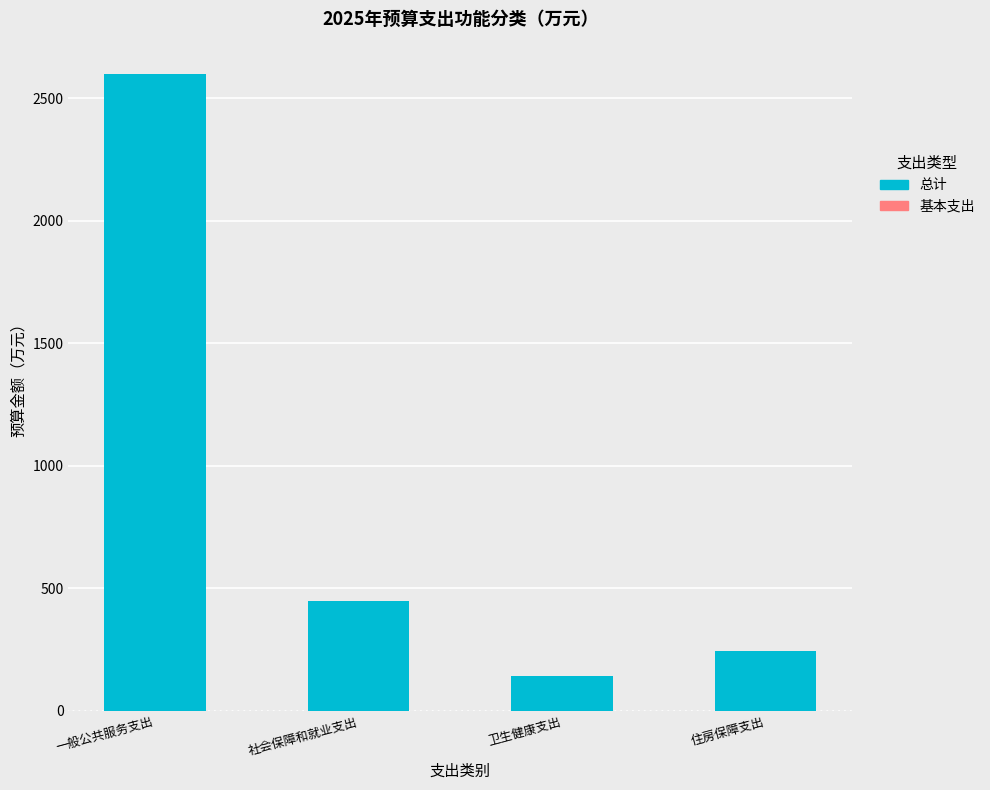

How many bars are there in total?

4